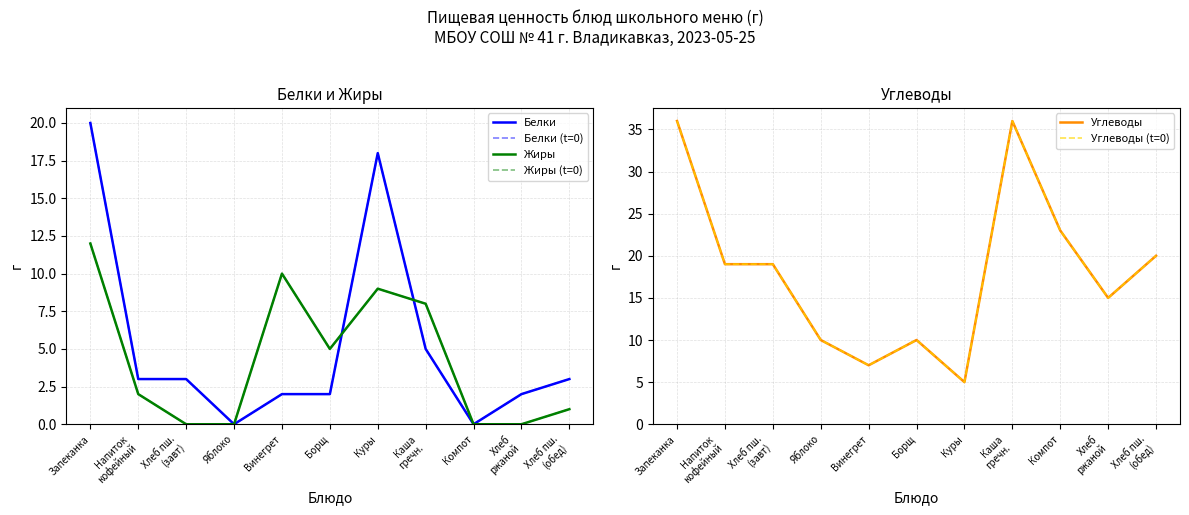

Between Запеканка and Напиток
кофейный, which is larger?

Запеканка